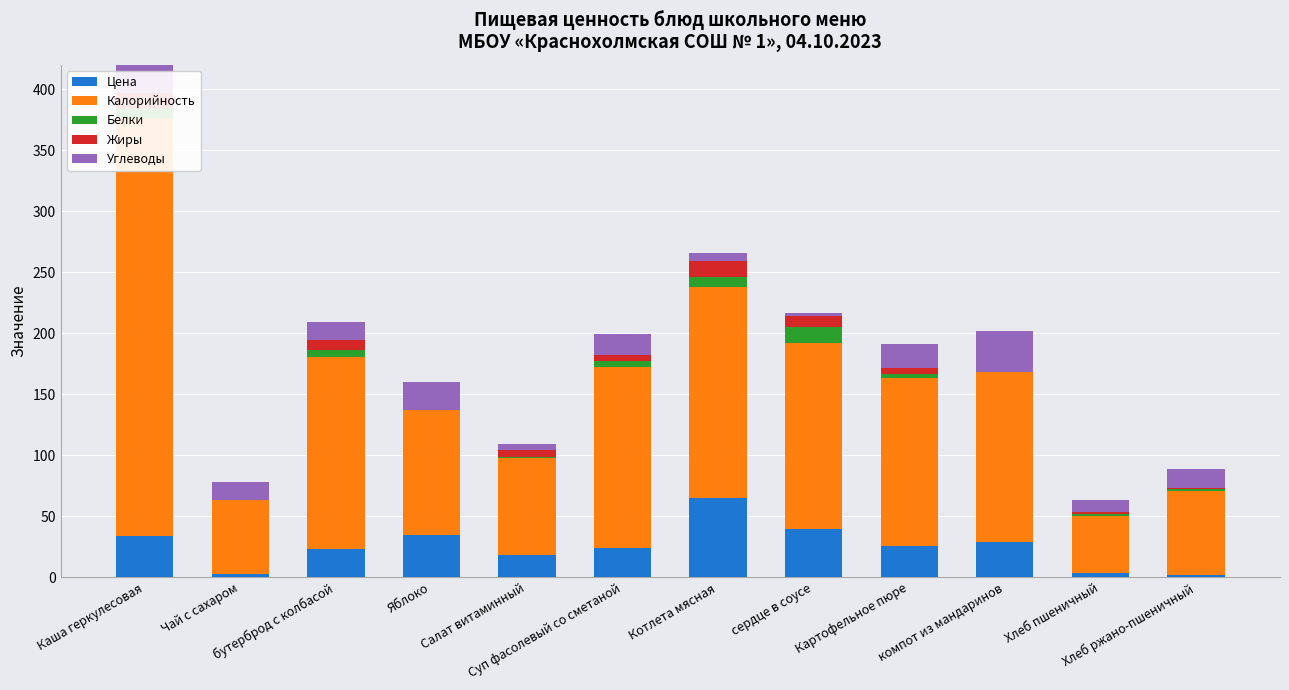

Between бутерброд с колбасой and Хлеб пшеничный, which is larger?

бутерброд с колбасой